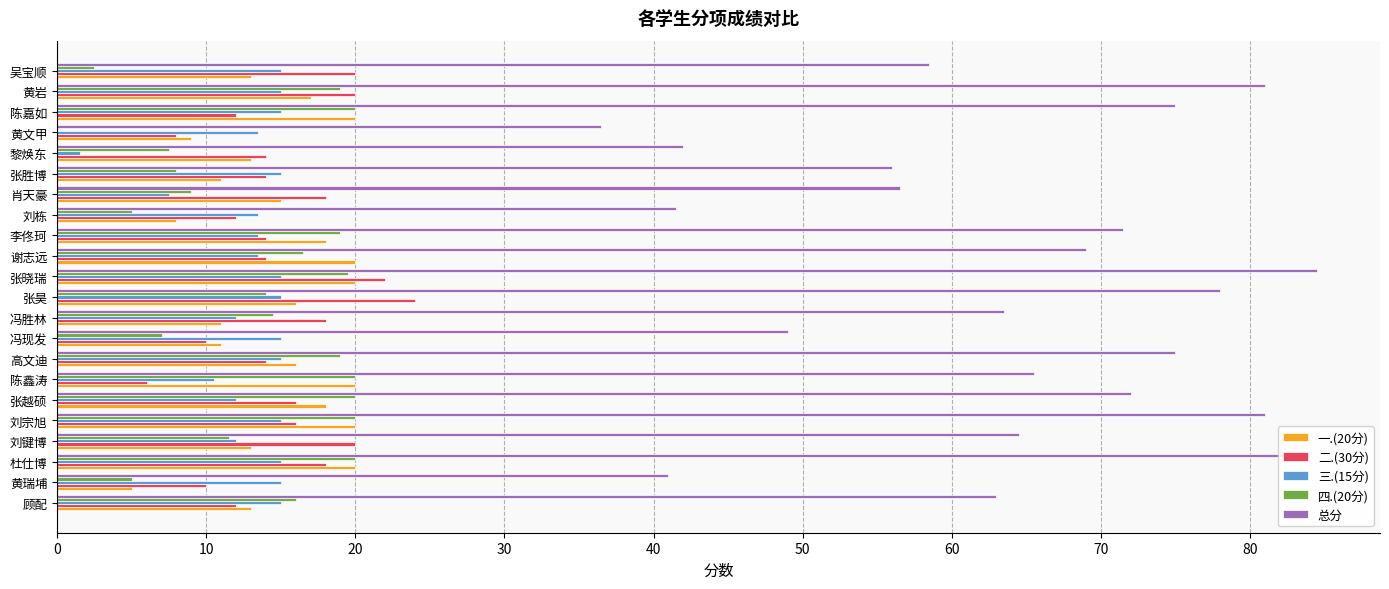

What is the average value of the 四.(20分) series?

13.3